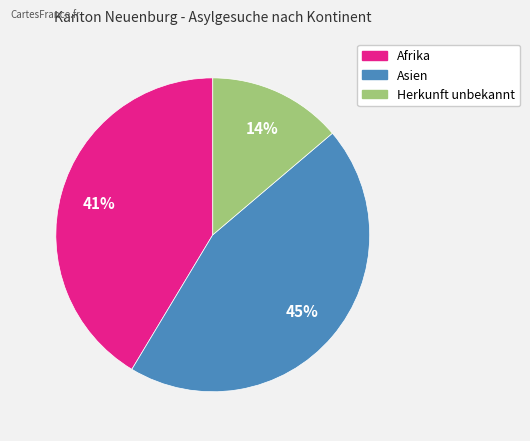

To the nearest percent, what is the average slice percentage?

33%